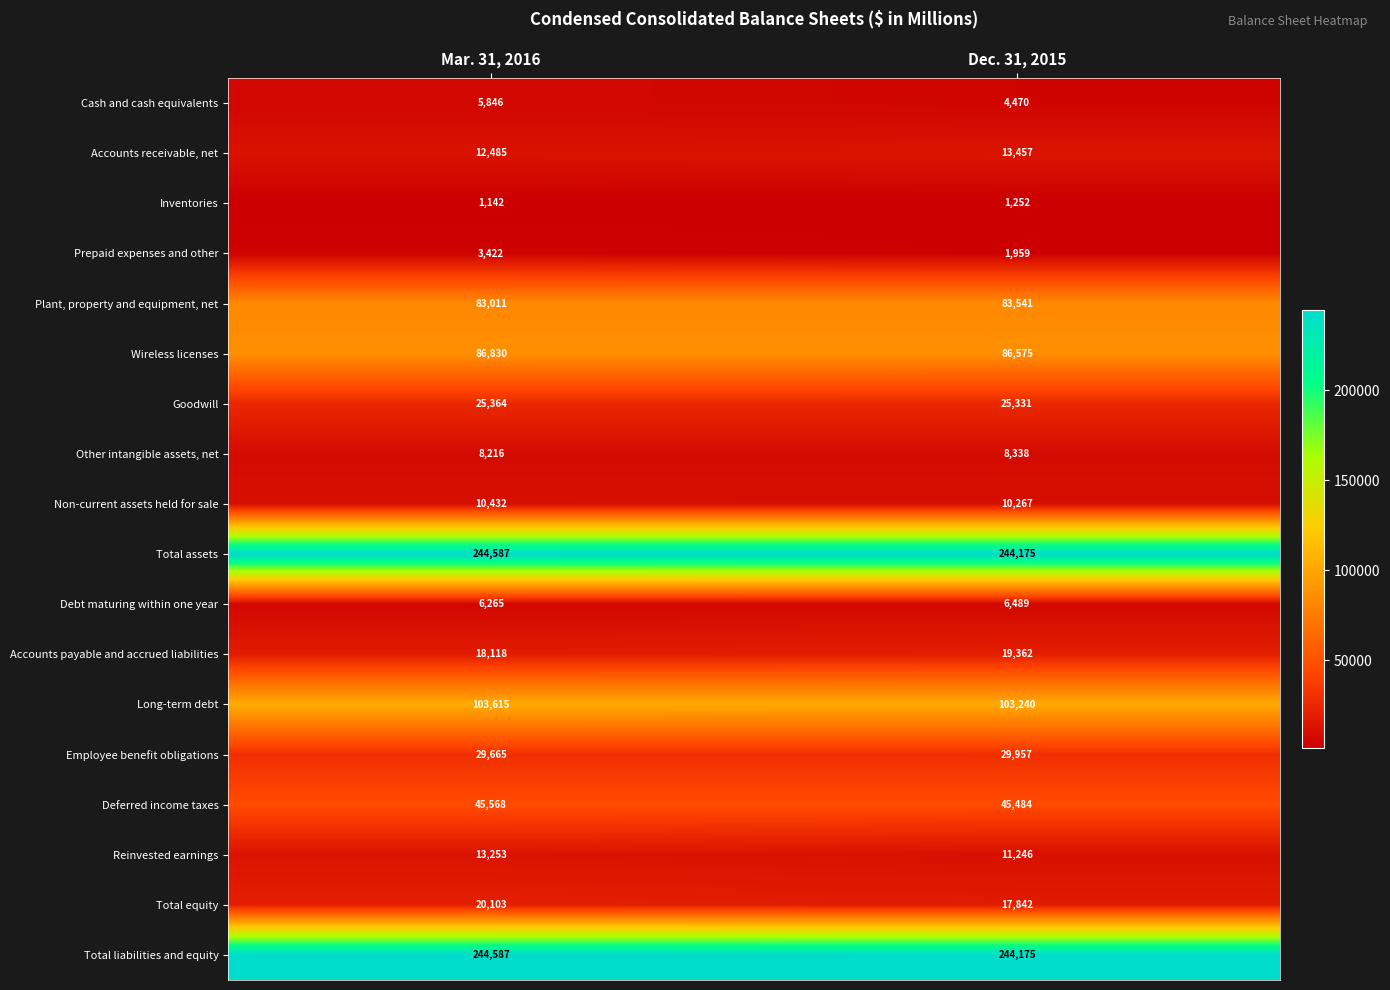

What is the sum of all Cash and cash equivalents values?

10316